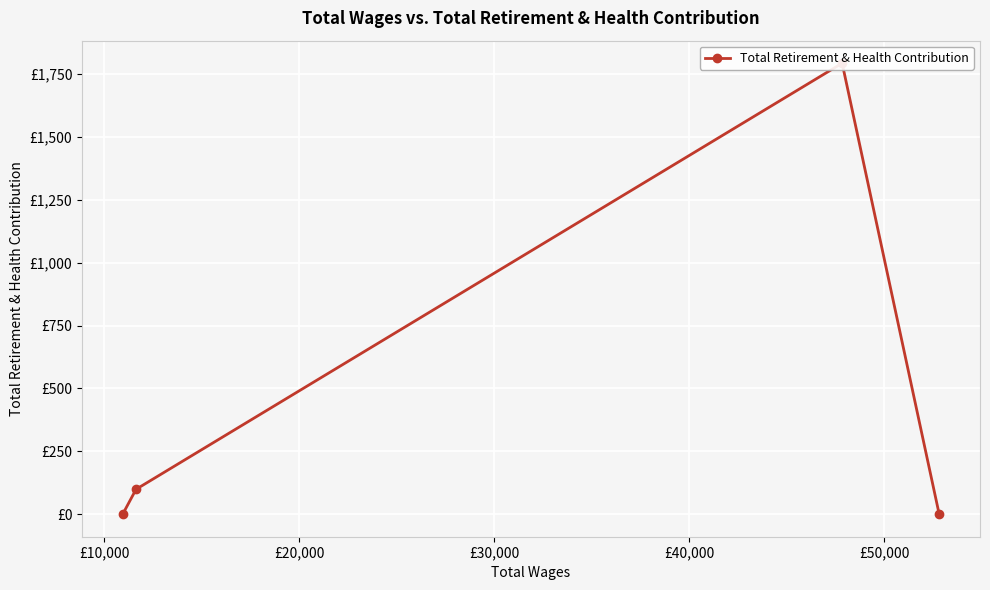

What is the sum of all values?

1893